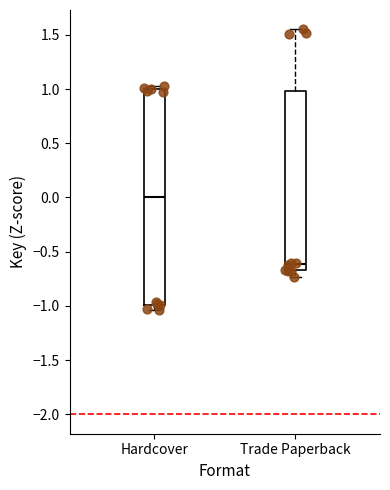

Where is the lower edge of the box for Hardcover on the y-axis? The values are not printed on the chart, so give them approximately, as read against the axis.

-1.00